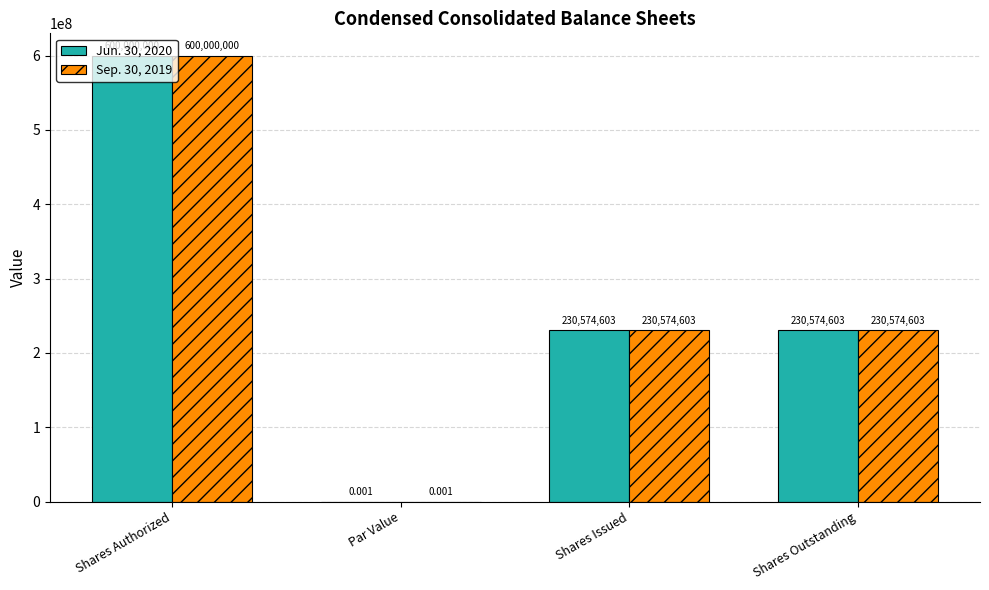

Which label corresponds to the largest value in the chart?

Shares Authorized